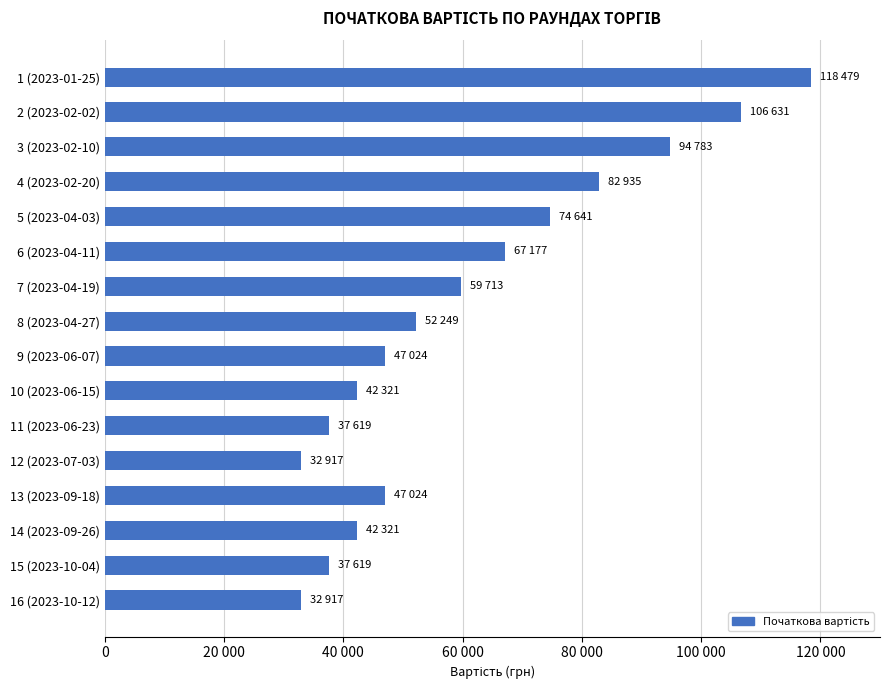

Are the bars horizontal?

Yes